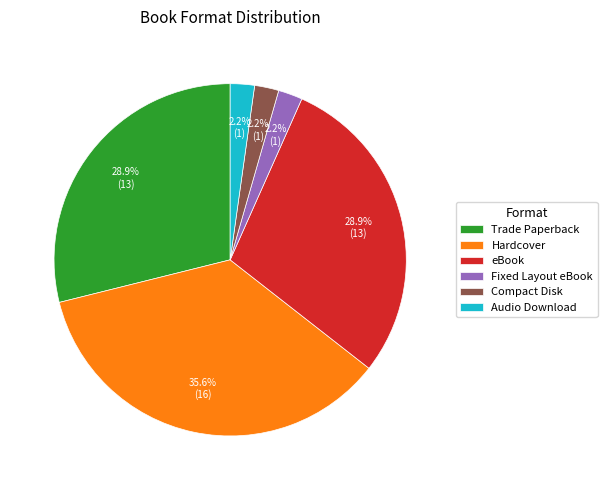

What percentage is the Trade Paperback slice, to the nearest percent?

29%